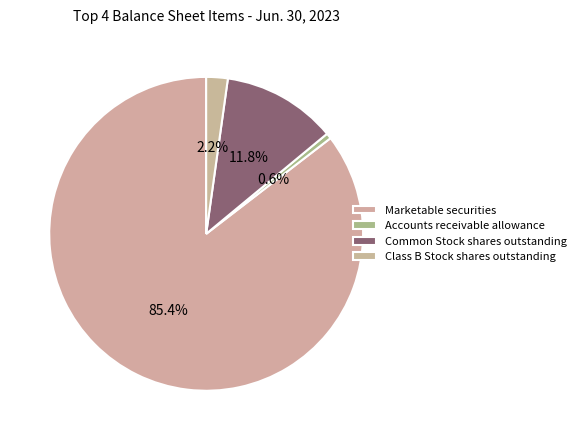

Which slice represents more than half of the pie?

Marketable securities